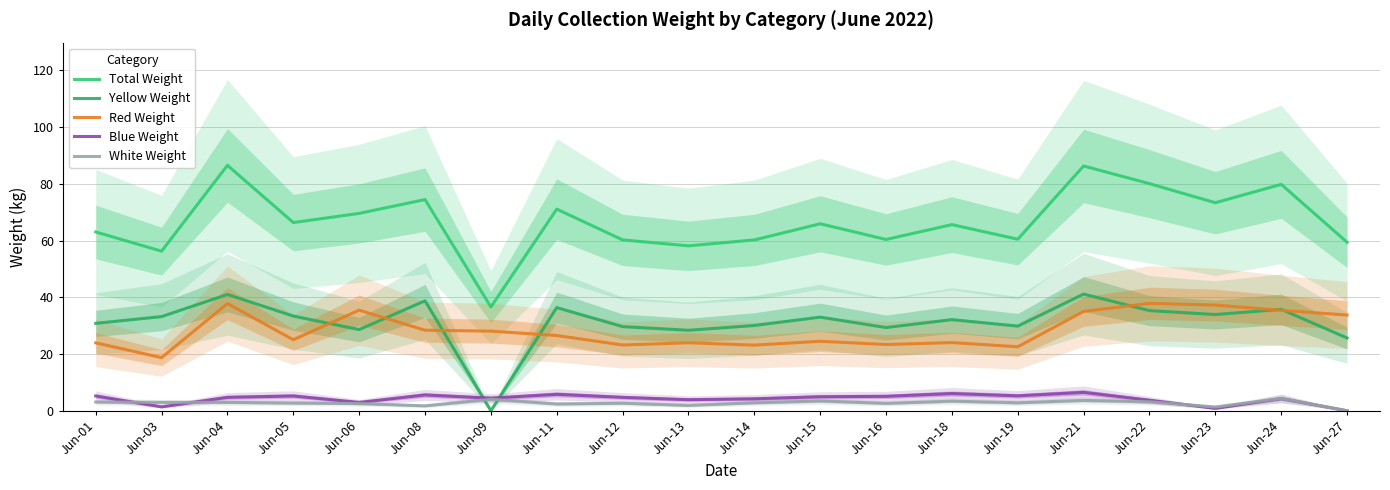

Where is the first local minimum for Blue Weight?

Jun-03